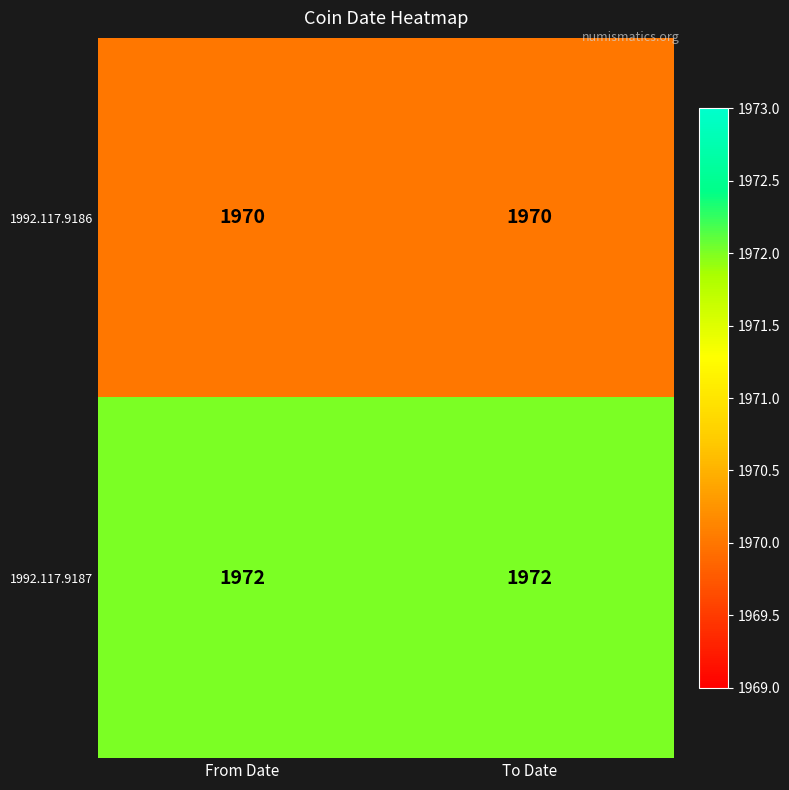

Count the number of data series in this chart.

2